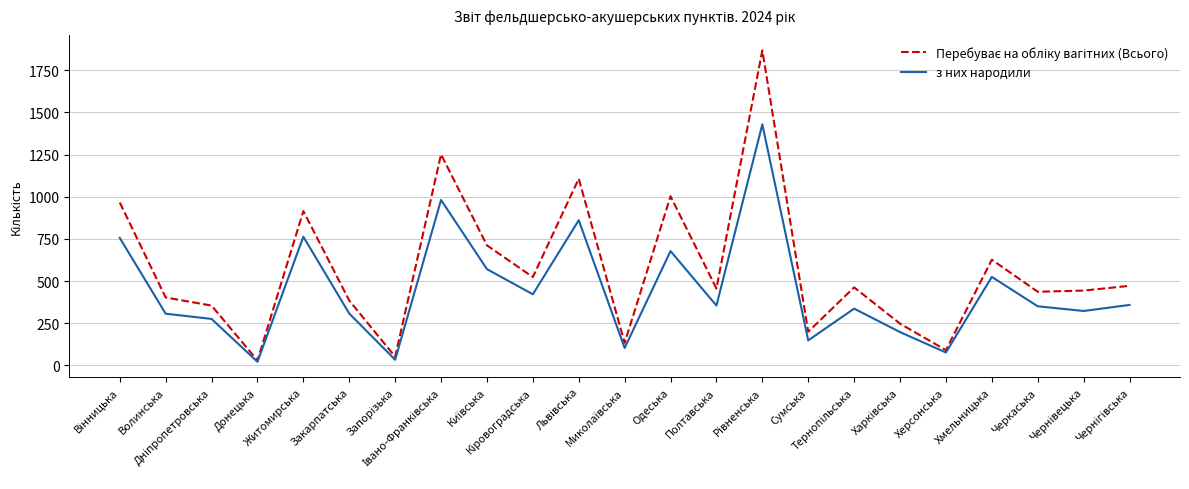

List the series in order of their overall mean, lowest first.

з них народили, Перебуває на обліку вагітних (Всього)